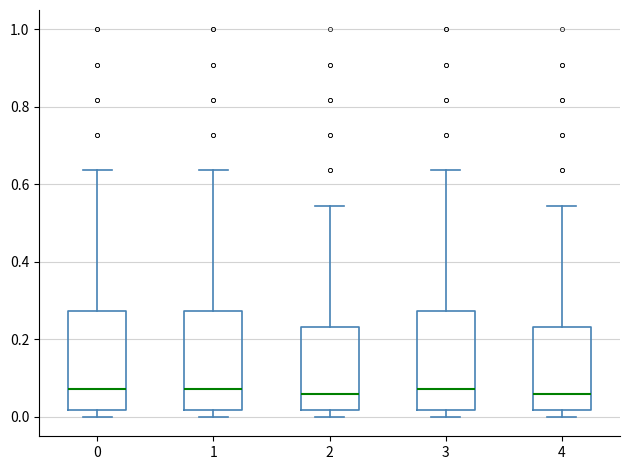

Reading left to right, transcribe this box plot: for each box, give where its median line is, the range the box spans, and where its two whiskers end, as read against the y-axis. The values are not printed on the chart, so give them approximately, as read against the axis.

0: median 0.08, box 0.02 to 0.28, whiskers 0.00 to 0.64
1: median 0.08, box 0.02 to 0.28, whiskers 0.00 to 0.64
2: median 0.06, box 0.02 to 0.24, whiskers 0.00 to 0.54
3: median 0.08, box 0.02 to 0.28, whiskers 0.00 to 0.64
4: median 0.06, box 0.02 to 0.24, whiskers 0.00 to 0.54